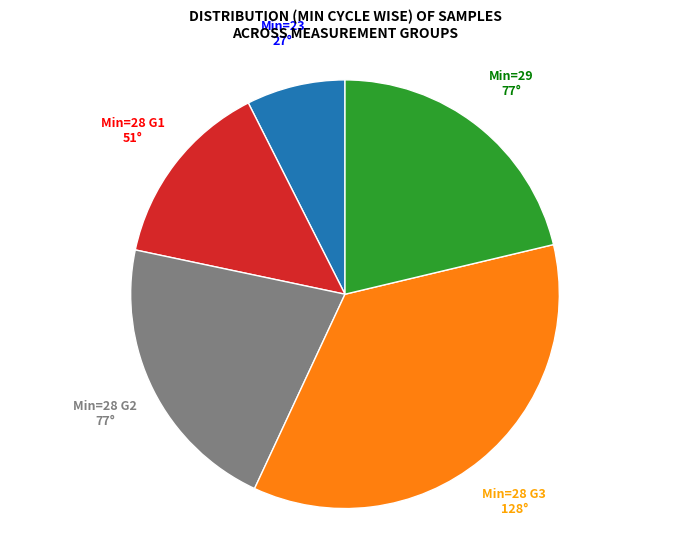

True or false: Min=28 G1 accounts for 14% of the total.

True